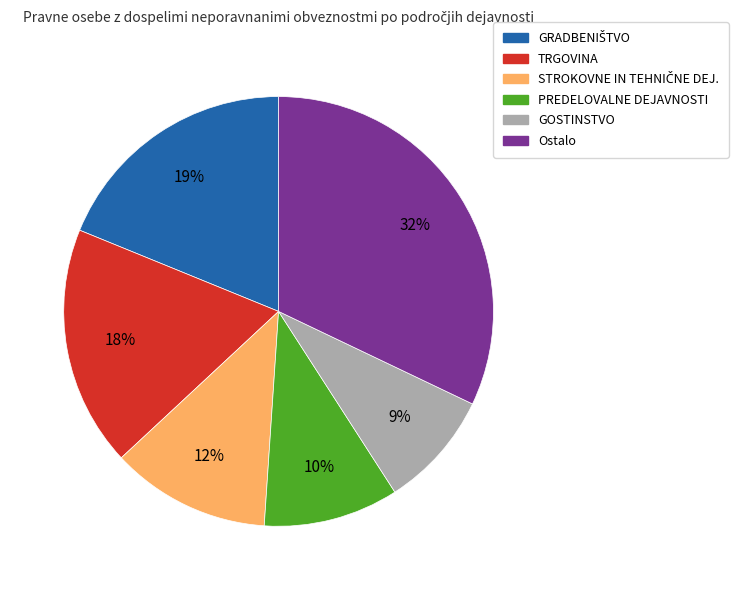

To the nearest percent, what is the difference between the largest and smallest slice percentages?

23%